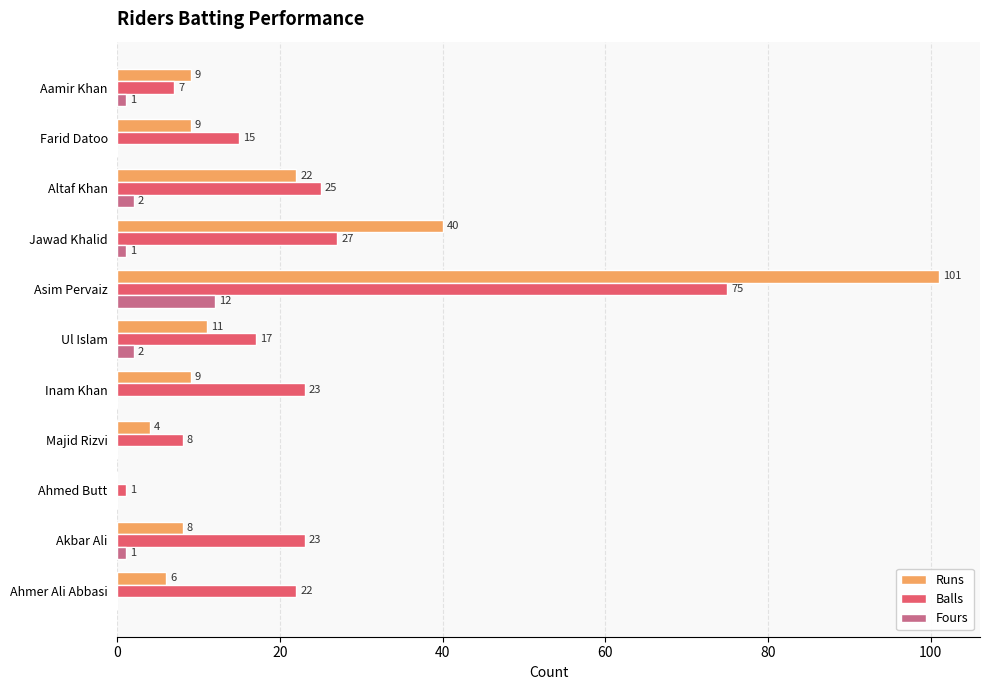

What is the maximum value for Balls?

75